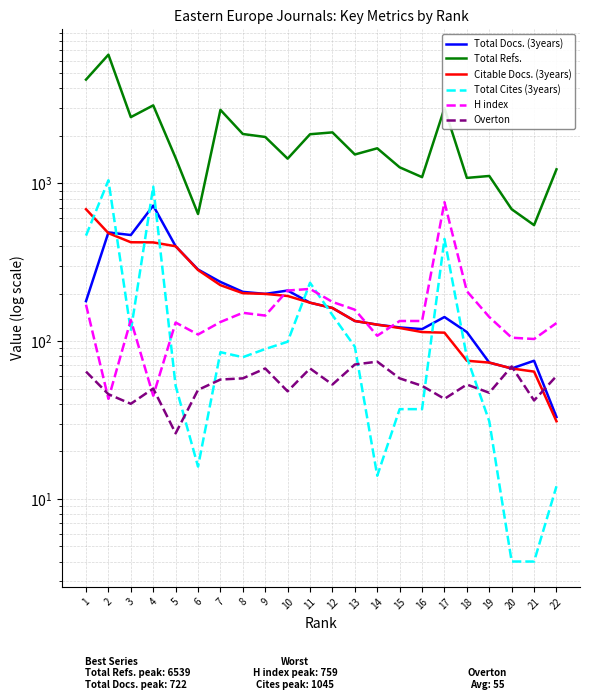

What is the total value across all series at 11?

2912